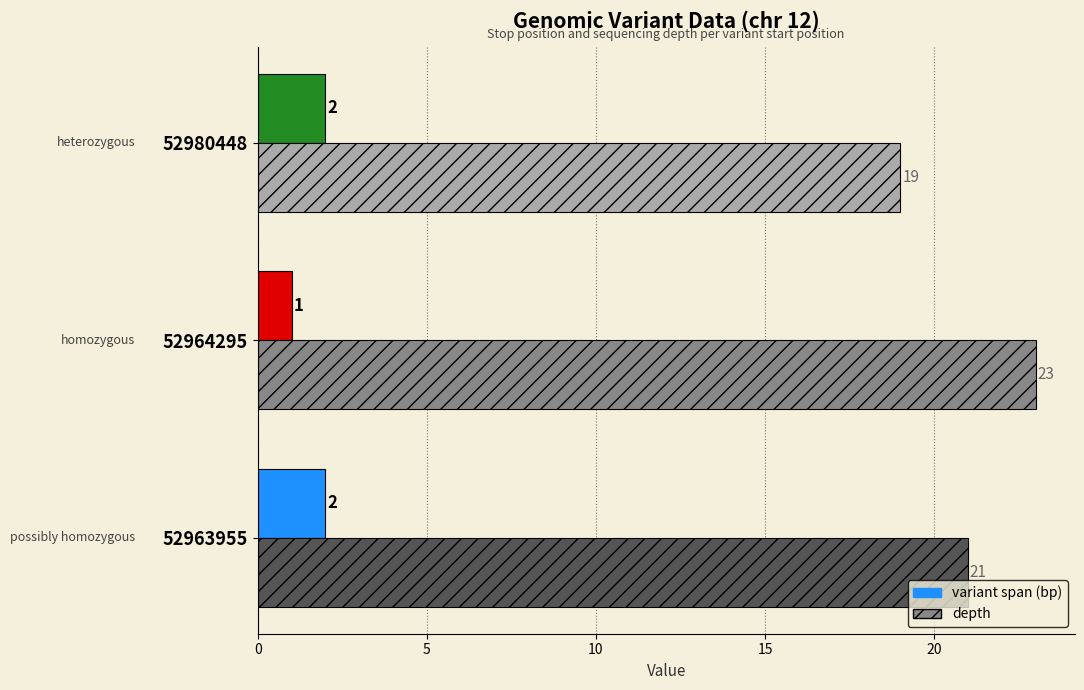

Between 52964295 and 52980448, which series saw the biggest shift?

depth